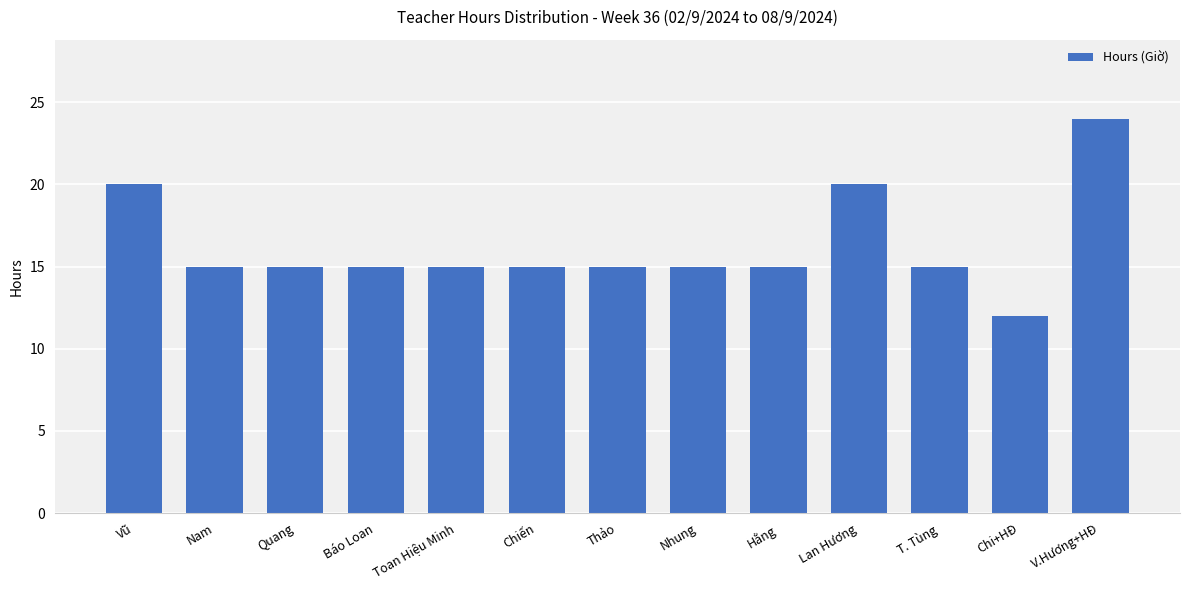

How many series are shown in this chart?

1